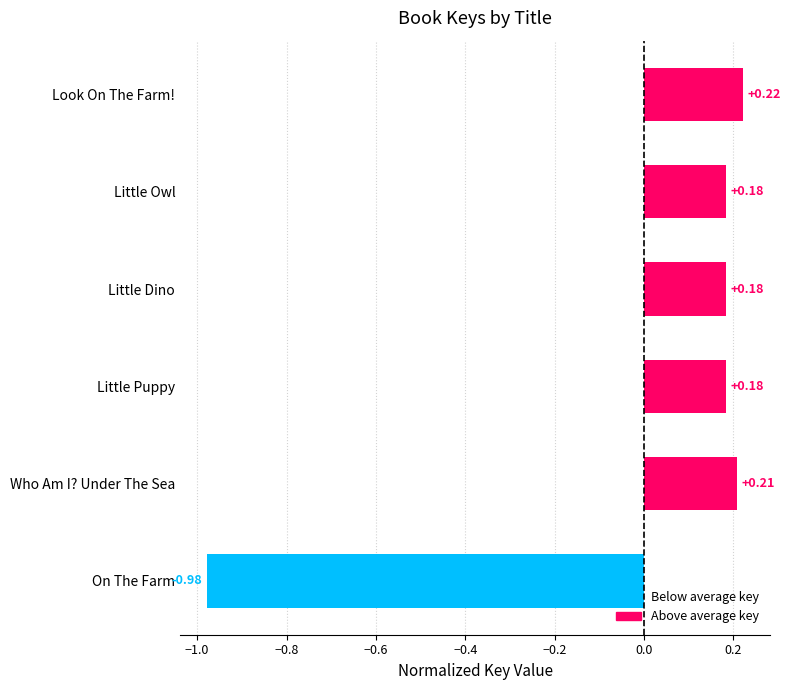

What is the label of the 6th bar from the bottom?

Look On The Farm!